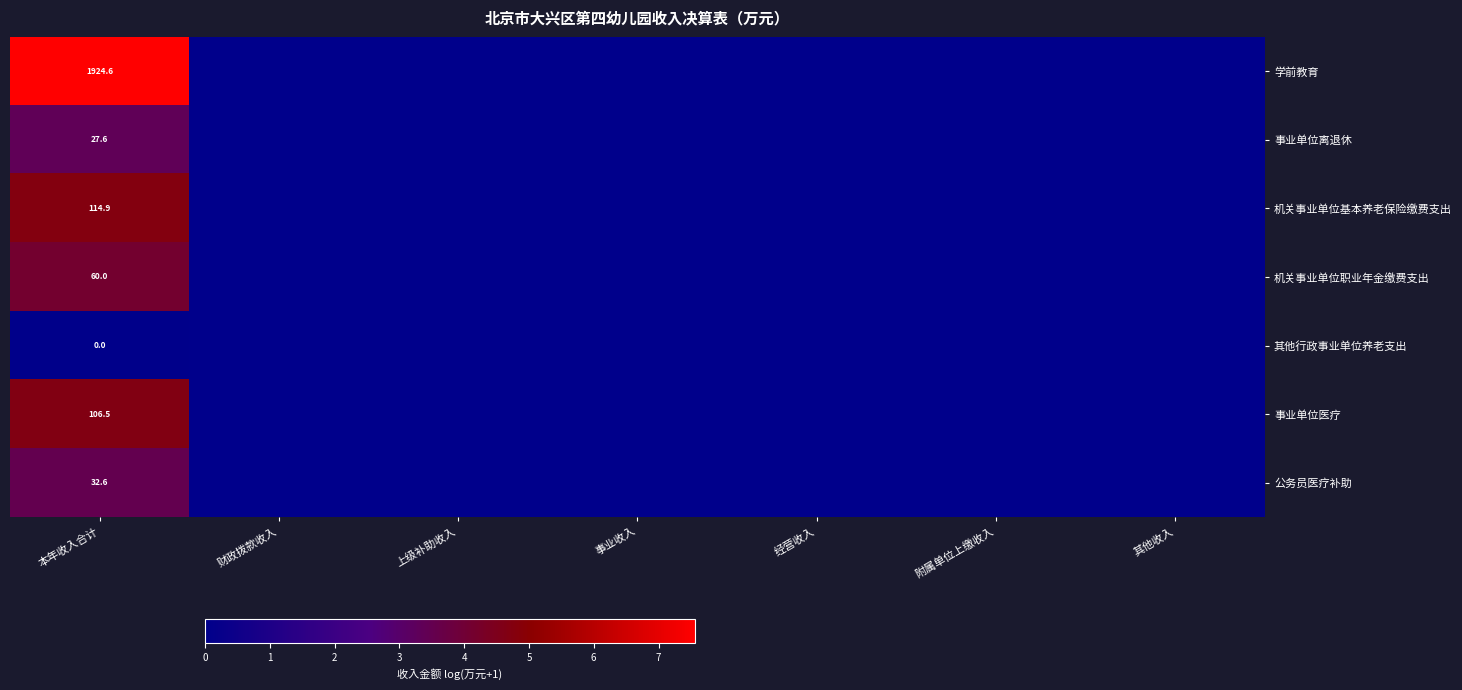

Which series has the largest range (max minus min)?

学前教育